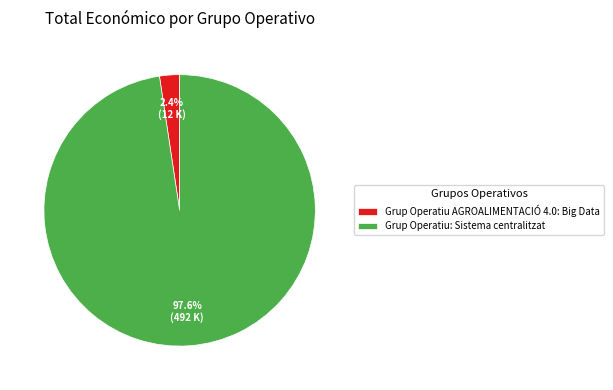

What percentage do Grup Operatiu AGROALIMENTACIÓ 4.0: Big Data and Grup Operatiu: Sistema centralitzat together represent?

100.0%